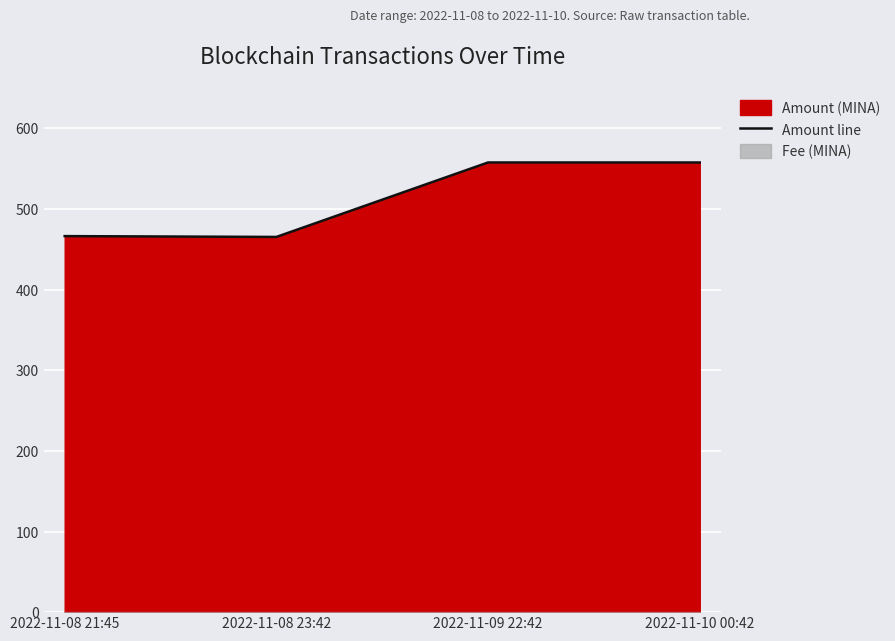

Rank the categories by value from highest to lowest.

2022-11-09 22:42, 2022-11-10 00:42, 2022-11-08 21:45, 2022-11-08 23:42